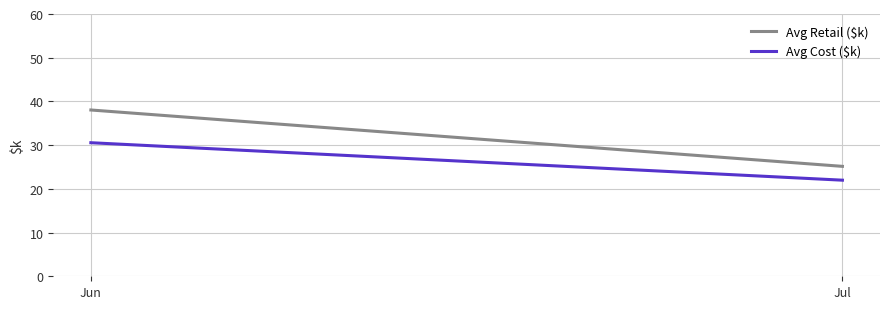

Rank the series at Jun from highest to lowest value.

Avg Retail ($k), Avg Cost ($k)